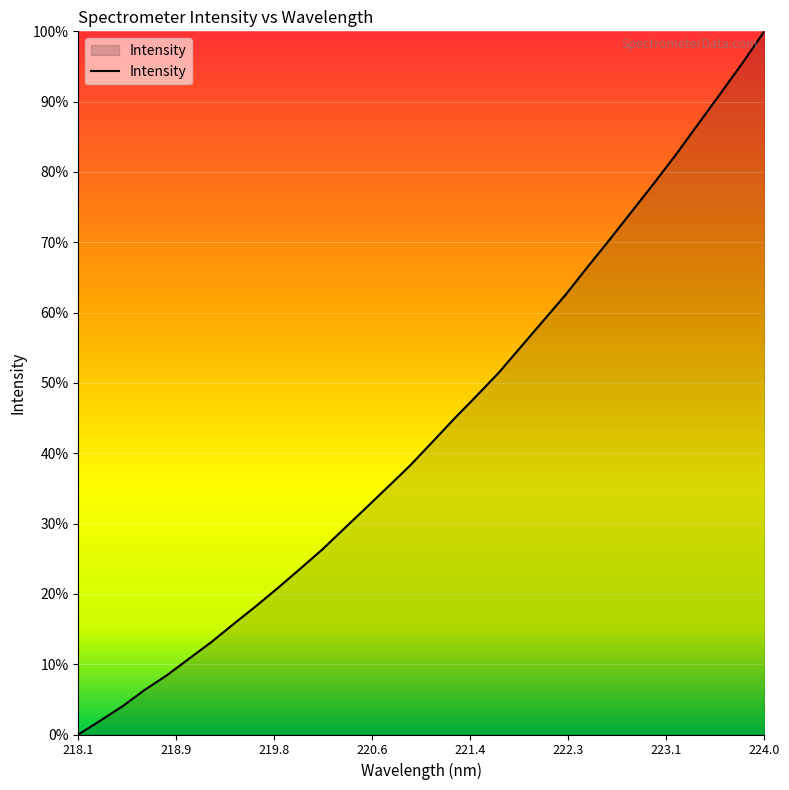

What is the difference between the maximum and minimum values?

100.0